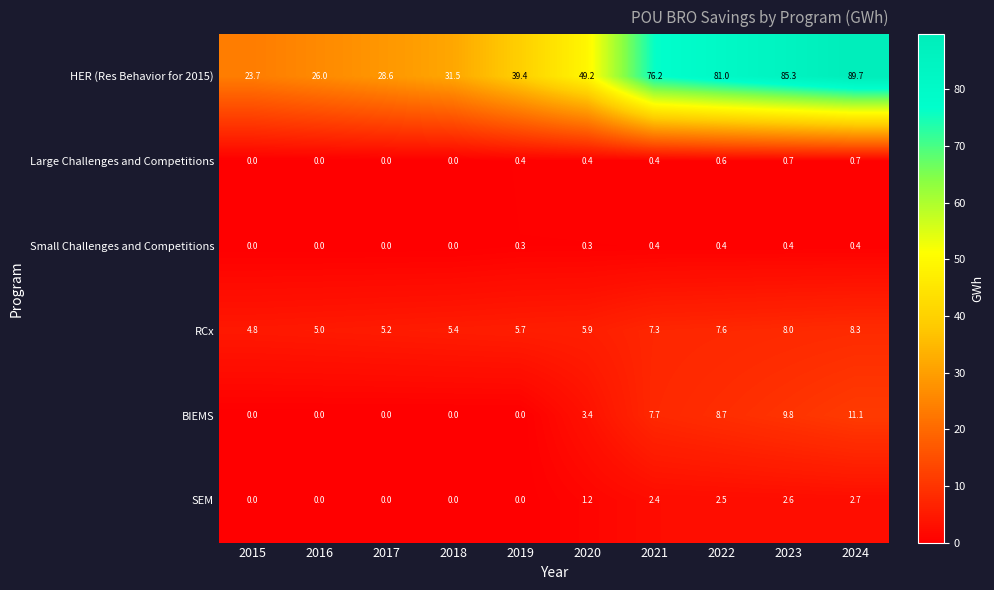

True or false: RCx has a value of 1.9 at 2021.

False